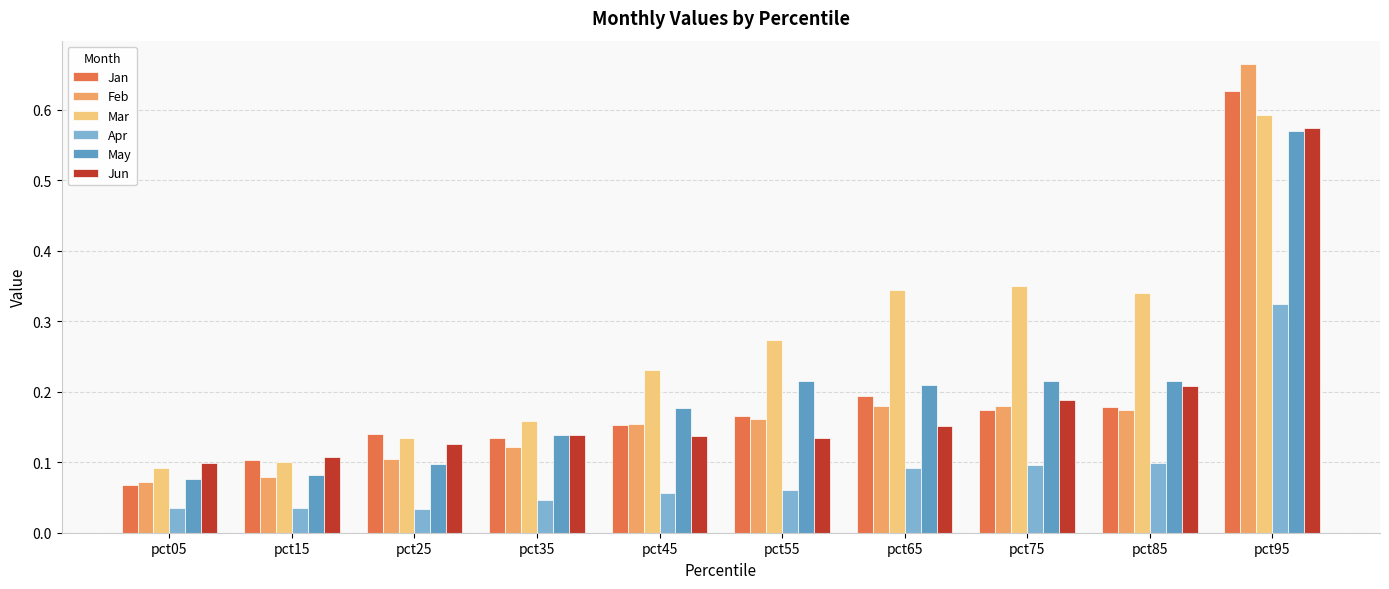

Which series has the largest total across all categories?

Mar